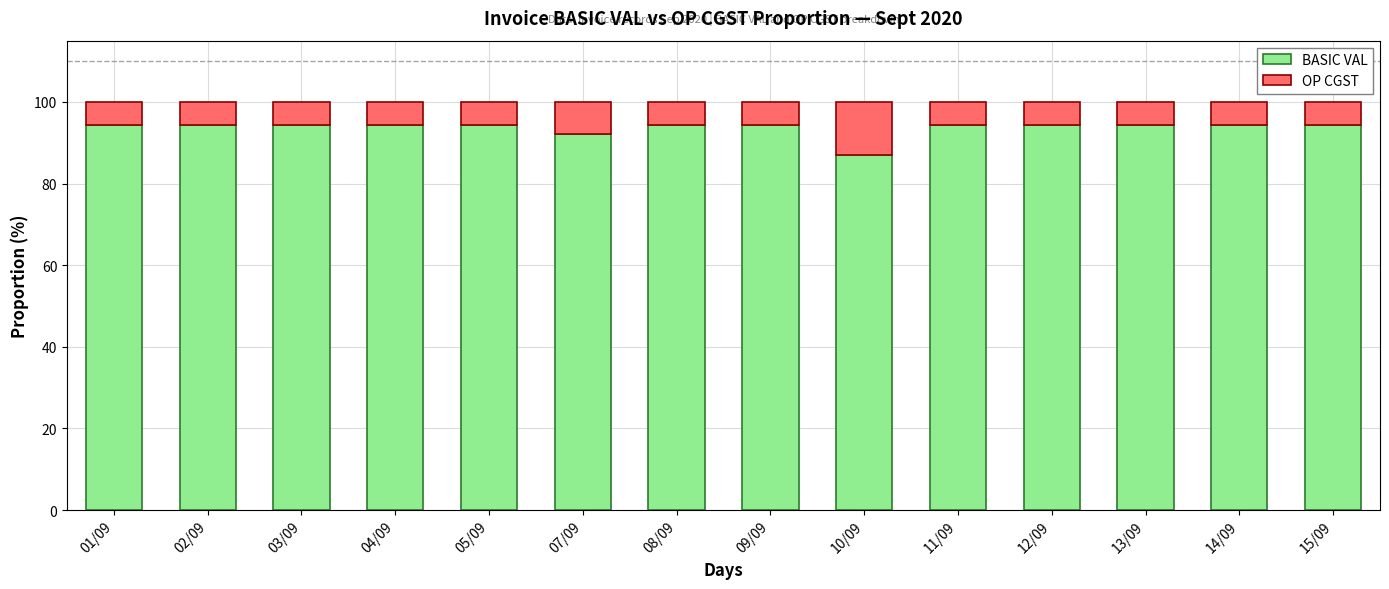

What is the total value across all series at 15/09?

100.0